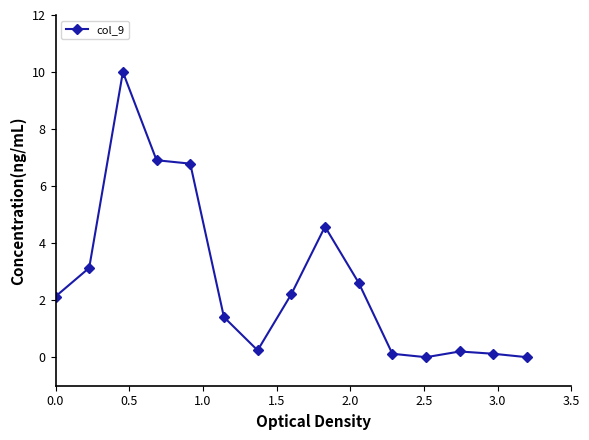

What is the difference between the second highest and second lowest values?

6.9